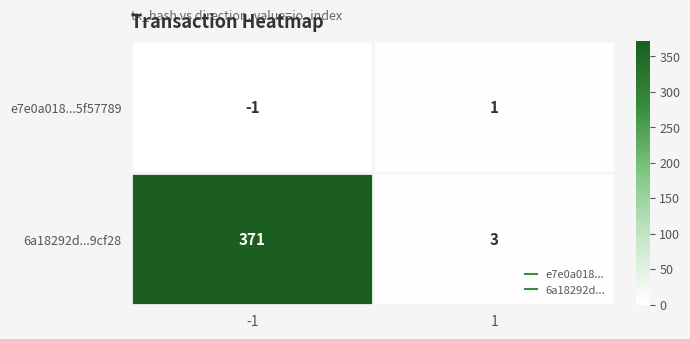

Reading left to right, list all the values displayed in this chart.

e7e0a018...5f57789: -1=-1	1=1
6a18292d...9cf28: -1=371	1=3